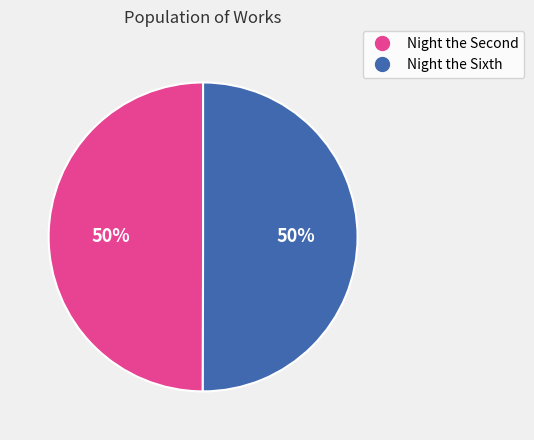

To the nearest percent, what percentage of the pie is Night the Sixth?

50%